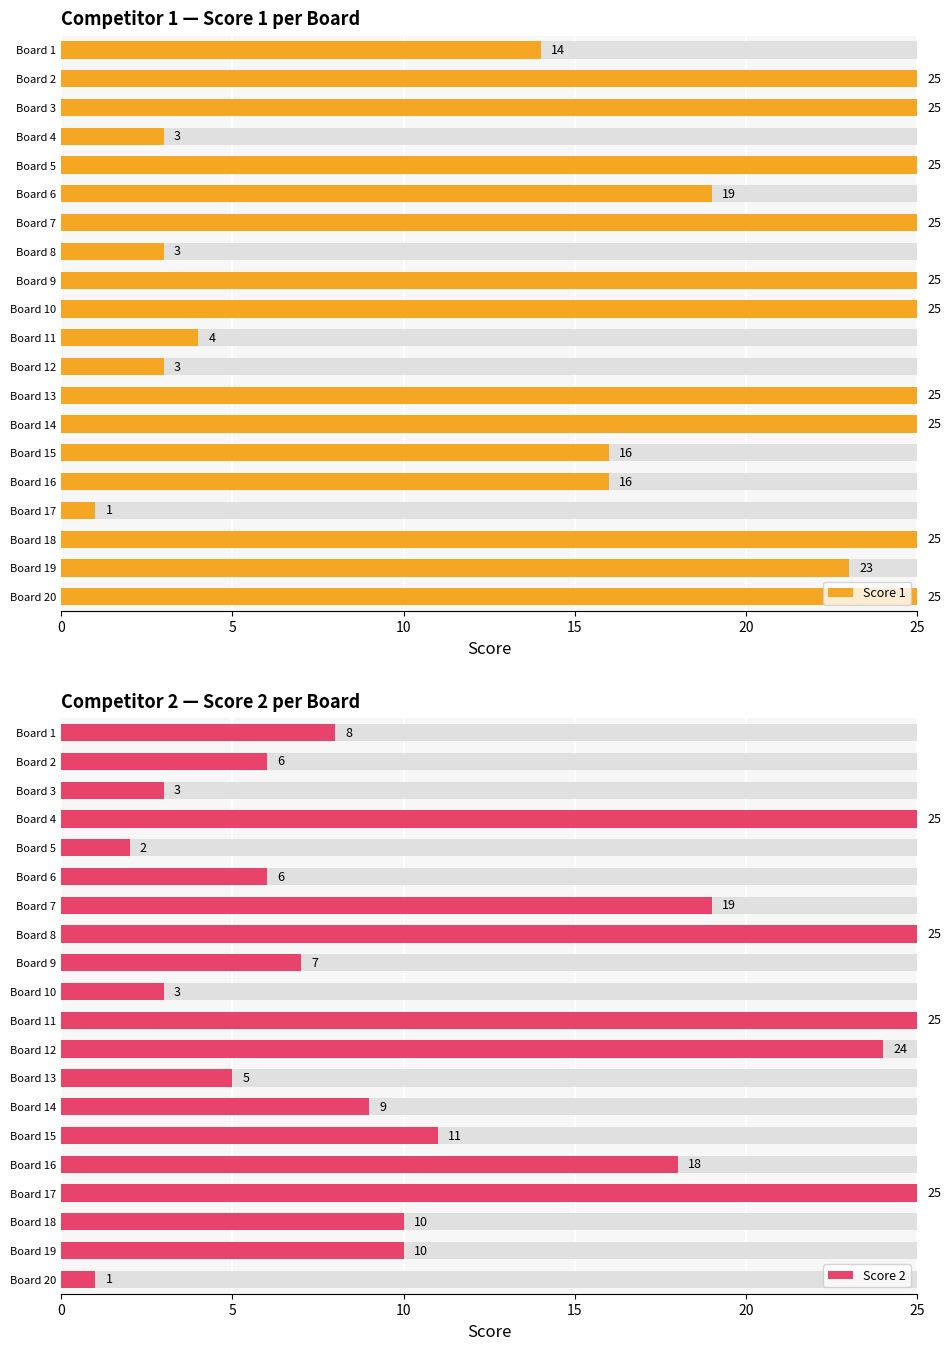

What is the lowest value of the Score 2 series?

1